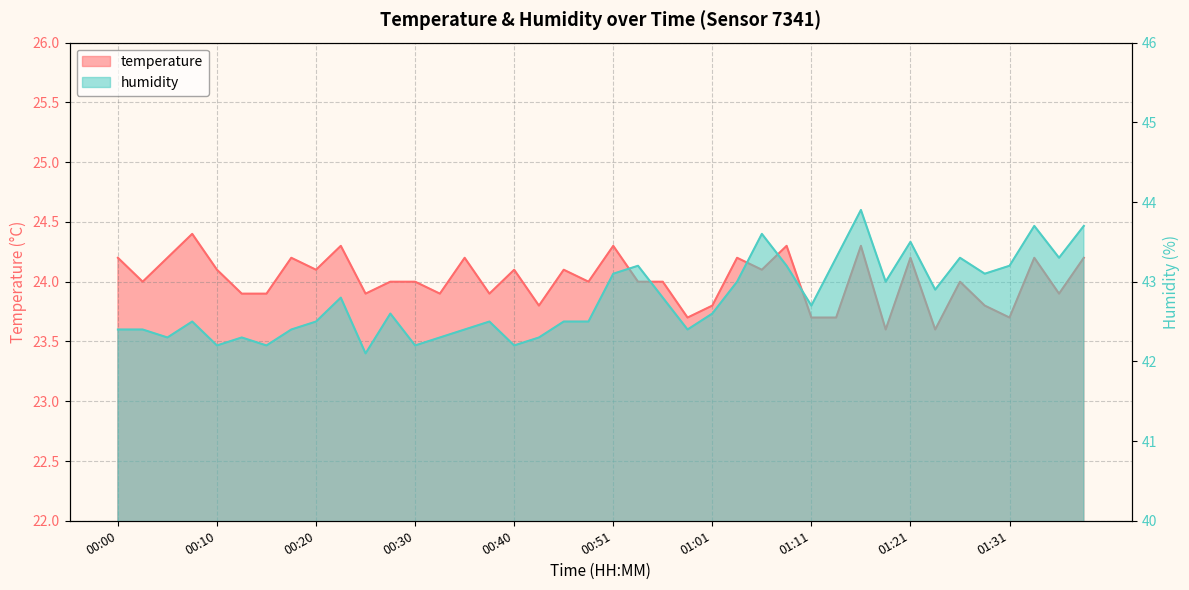

Reading left to right, list all the values displayed in this chart.

temperature: 00:00=24.2	00:03=24.0	00:05=24.2	00:08=24.4	00:10=24.1	00:13=23.9	00:15=23.9	00:18=24.2	00:20=24.1	00:23=24.3	00:25=23.9	00:28=24.0	00:30=24.0	00:33=23.9	00:35=24.2	00:38=23.9	00:40=24.1	00:43=23.8	00:46=24.1	00:48=24.0	00:51=24.3	00:53=24.0	00:56=24.0	00:58=23.7	01:01=23.8	01:03=24.2	01:06=24.1	01:09=24.3	01:11=23.7	01:14=23.7	01:16=24.3	01:19=23.6	01:21=24.2	01:24=23.6	01:26=24.0	01:29=23.8	01:31=23.7	01:34=24.2	01:36=23.9	01:39=24.2
humidity: 00:00=42.4	00:03=42.4	00:05=42.3	00:08=42.5	00:10=42.2	00:13=42.3	00:15=42.2	00:18=42.4	00:20=42.5	00:23=42.8	00:25=42.1	00:28=42.6	00:30=42.2	00:33=42.3	00:35=42.4	00:38=42.5	00:40=42.2	00:43=42.3	00:46=42.5	00:48=42.5	00:51=43.1	00:53=43.2	00:56=42.8	00:58=42.4	01:01=42.6	01:03=43.0	01:06=43.6	01:09=43.2	01:11=42.7	01:14=43.3	01:16=43.9	01:19=43.0	01:21=43.5	01:24=42.9	01:26=43.3	01:29=43.1	01:31=43.2	01:34=43.7	01:36=43.3	01:39=43.7